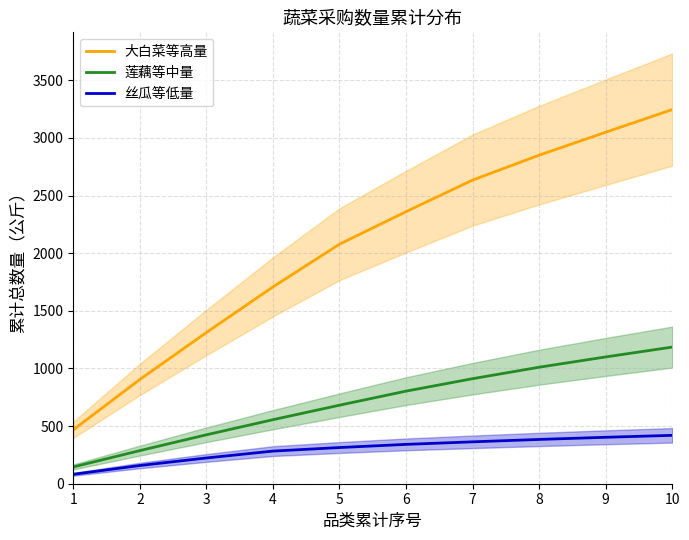

Is this an area chart (filled region under the line)?

No